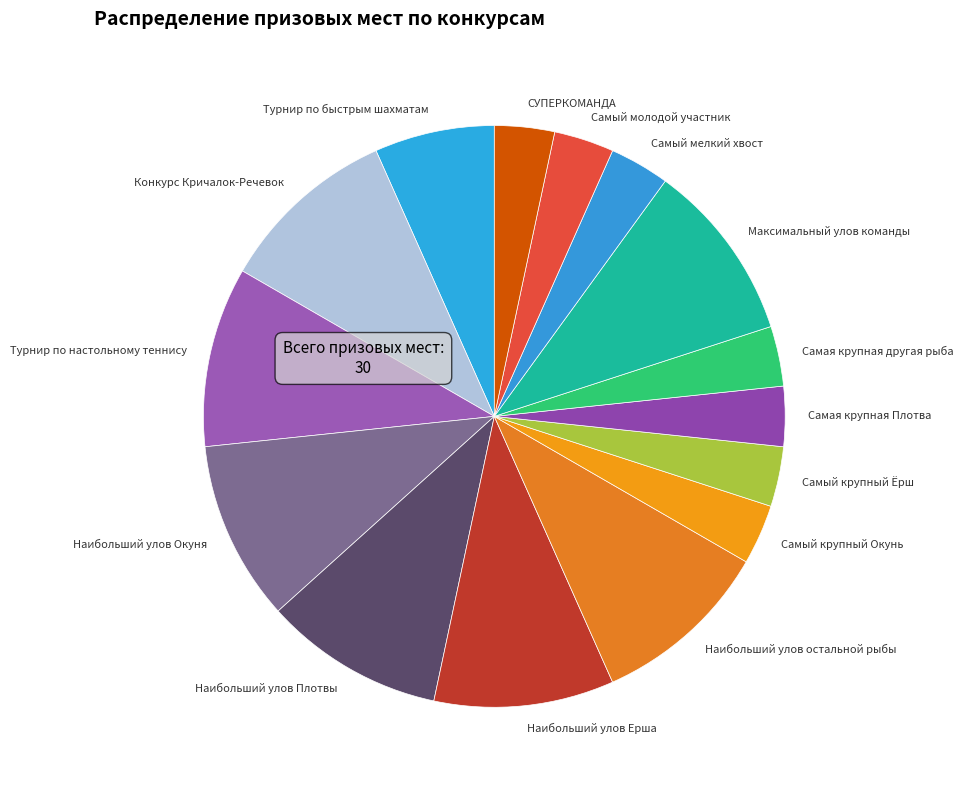

The Самая крупная другая рыба slice represents 3% of the pie. True or false?

True